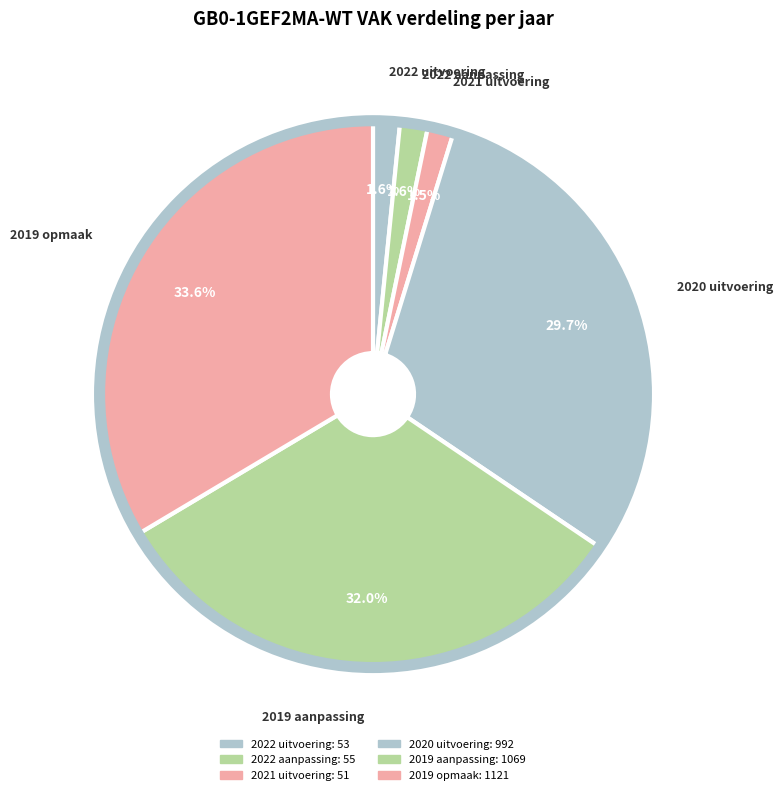

How many slices are in this pie chart?

6